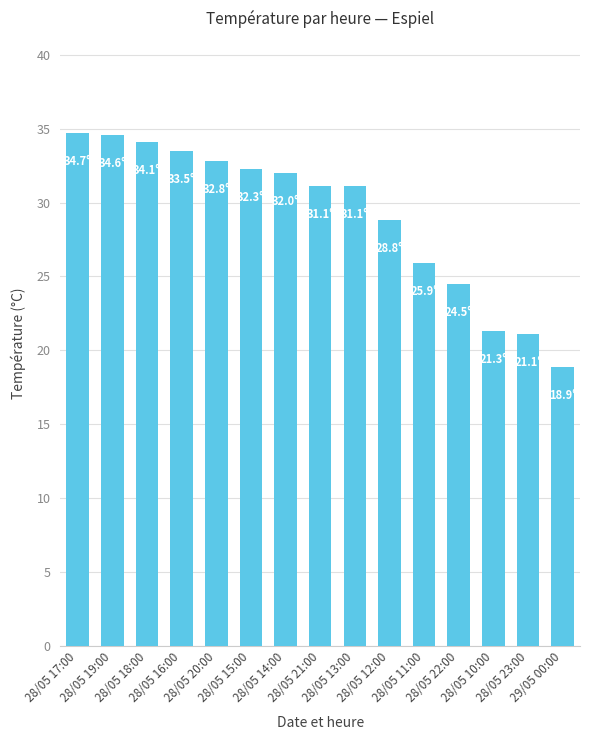

What is the average value?

29.1